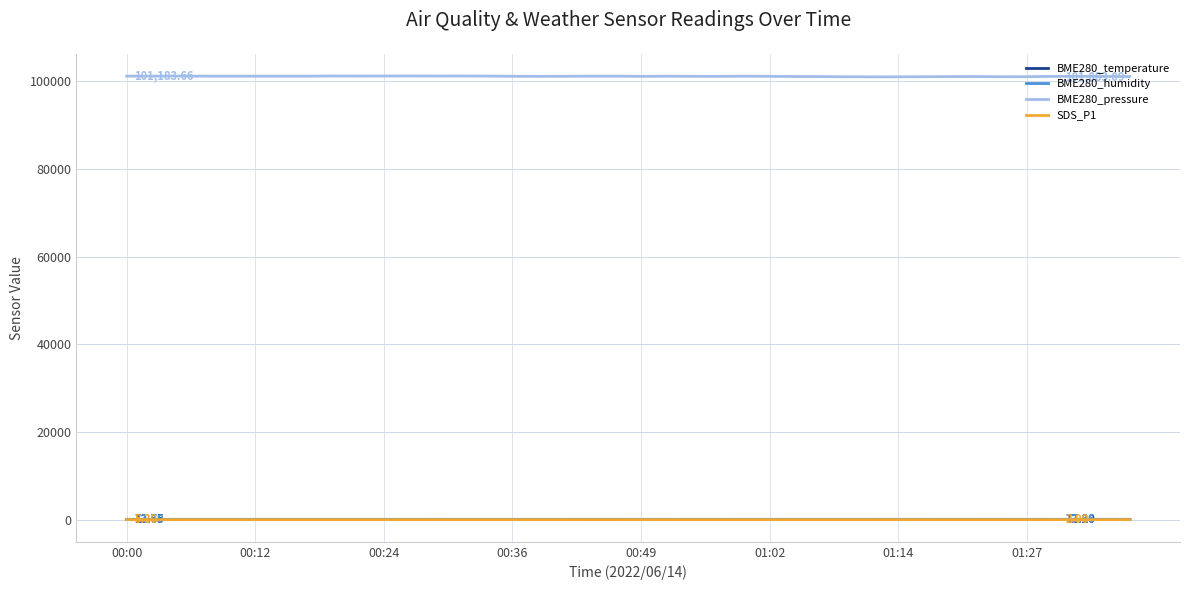

Which series has the largest total across all categories?

BME280_pressure